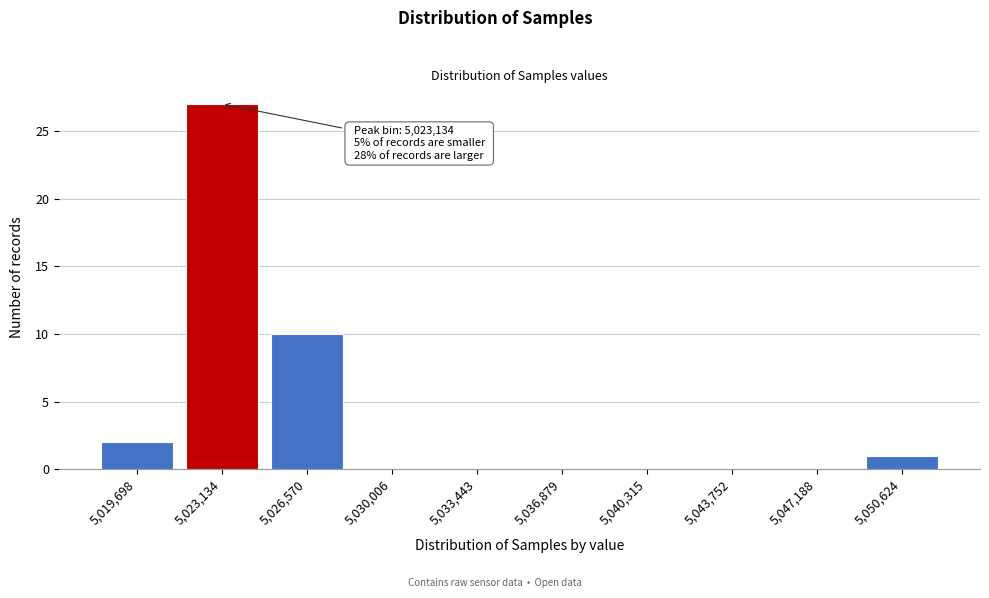

Reading left to right, transcribe all the data shown in this chart.

5,019,698=2	5,023,134=27	5,026,570=10	5,030,006=0	5,033,443=0	5,036,879=0	5,040,315=0	5,043,752=0	5,047,188=0	5,050,624=1